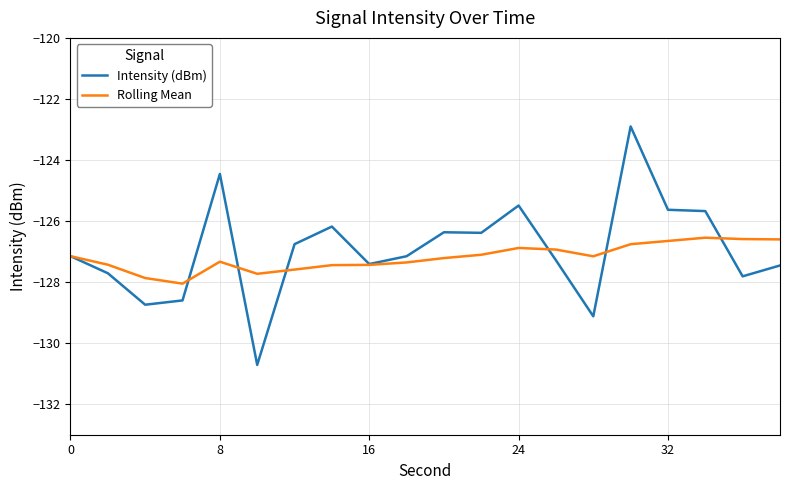

What is the minimum value for Intensity (dBm)?

-130.7